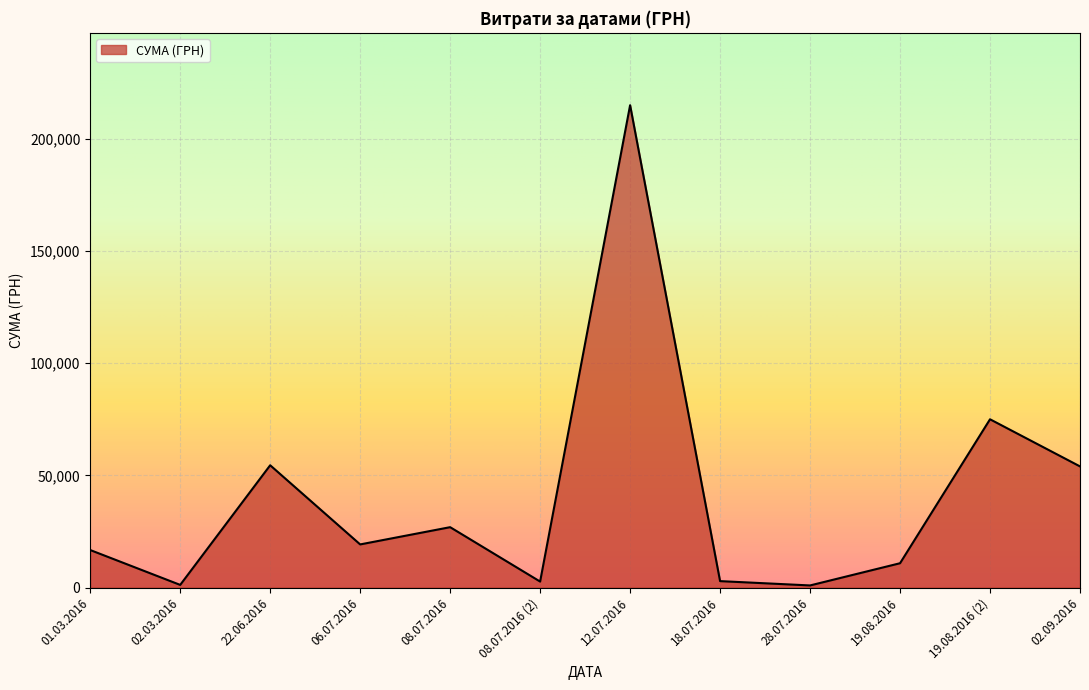

How many series are shown in this chart?

1